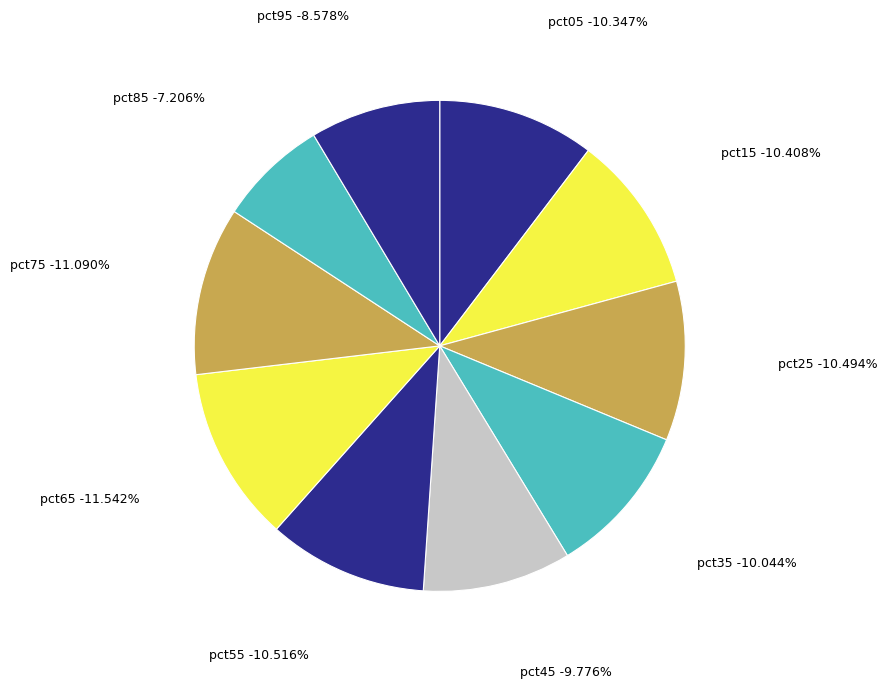

Does pct05 account for over 50% of the chart?

No